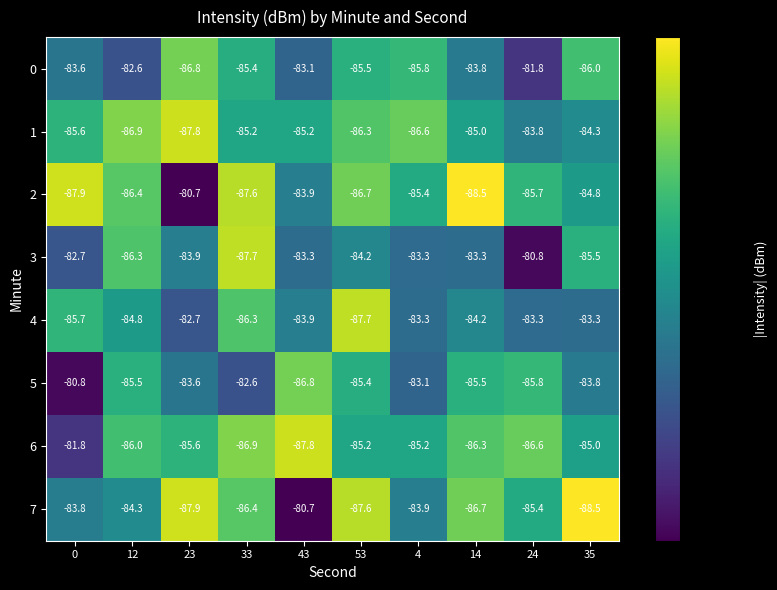

What is the average value of the 3 series?

-84.1